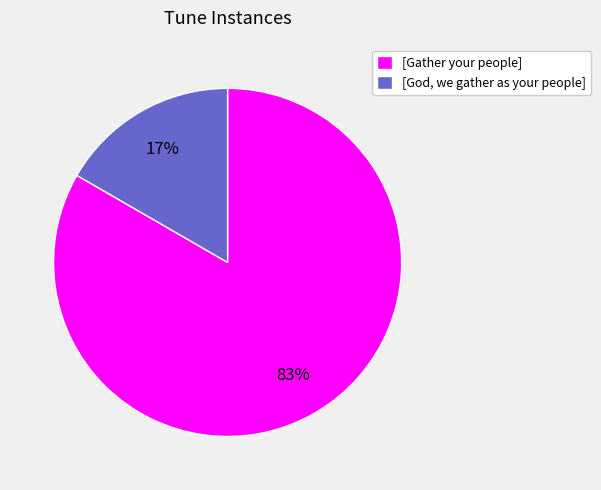

What percentage is the [God, we gather as your people] slice, to the nearest percent?

17%